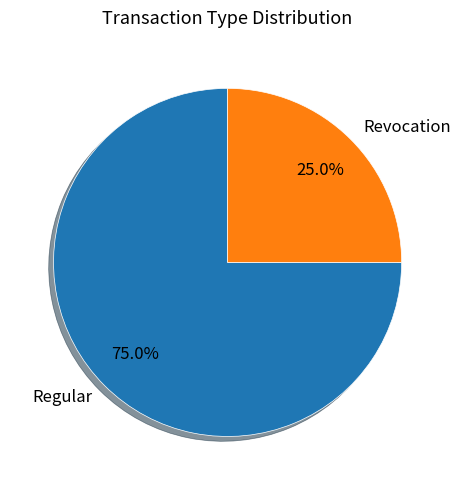

What is the total percentage of Revocation and Regular?

100.0%